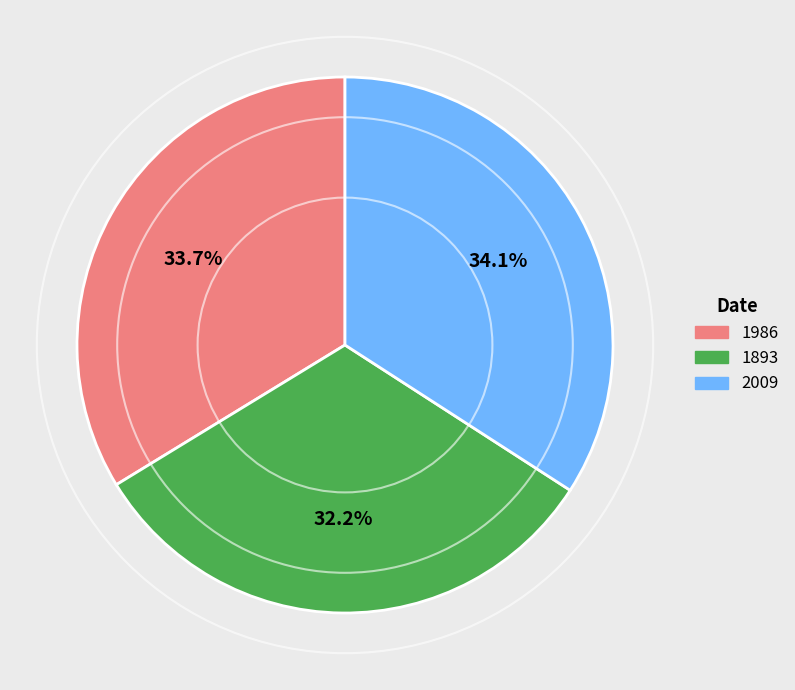

To the nearest percent, what is the difference between the 1893 and 2009 slice percentages?

2%